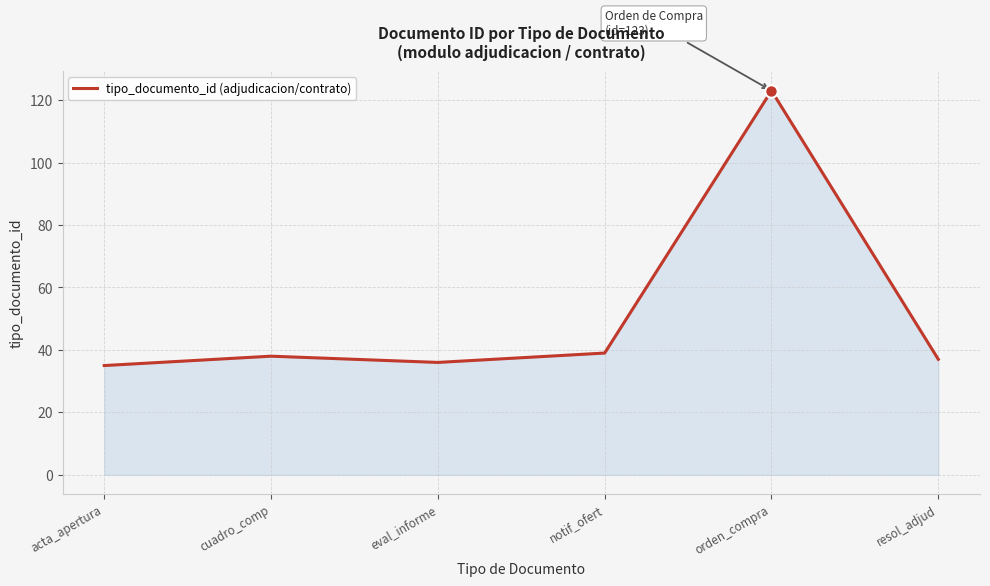

The value at notif_ofert is 39. True or false?

True